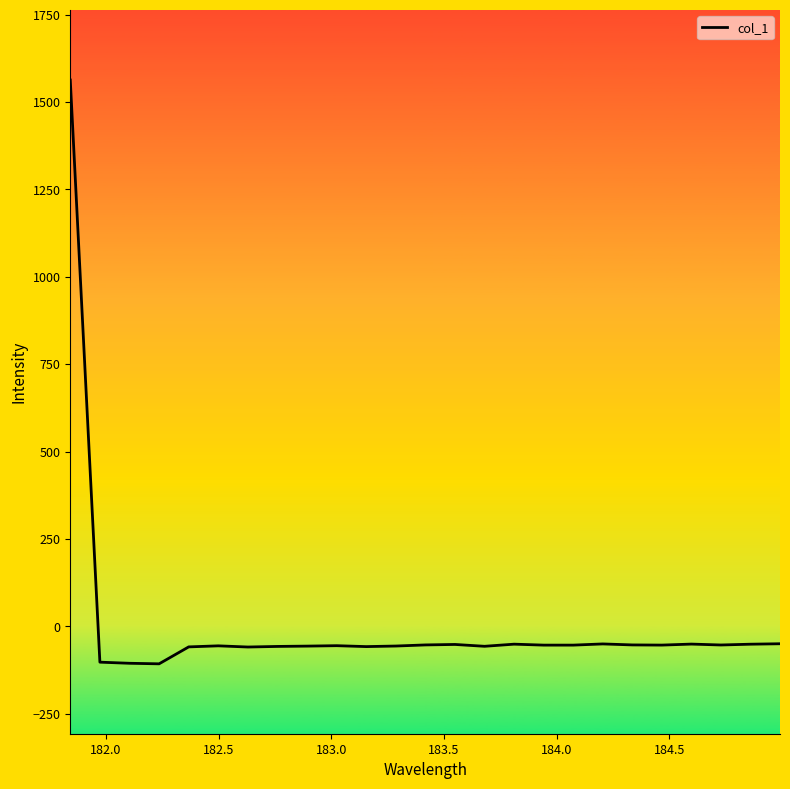

What is the smallest value displayed?

-107.4